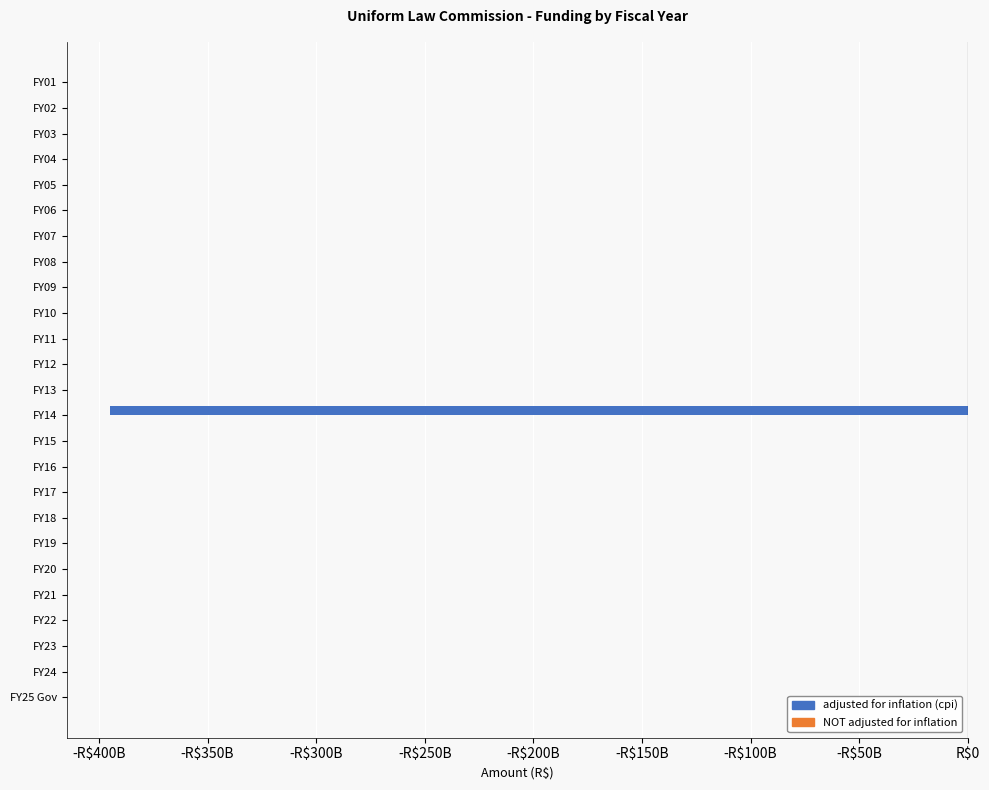

Are the bars horizontal?

Yes